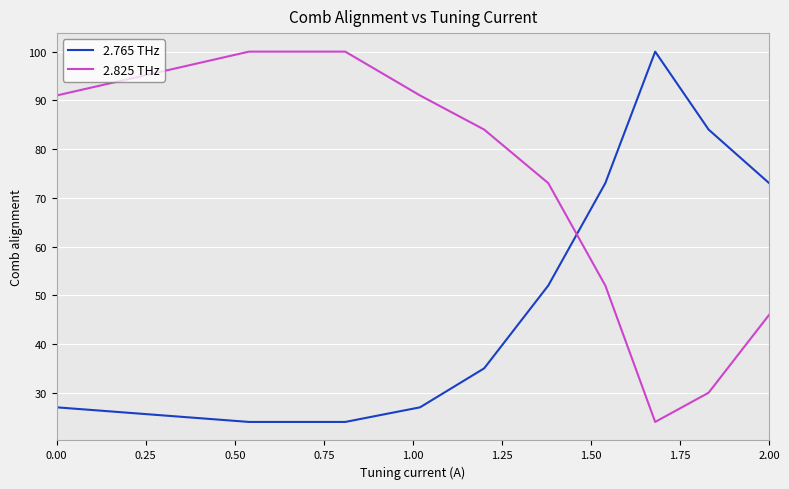

What is the lowest value of the 2.825 THz series?

24